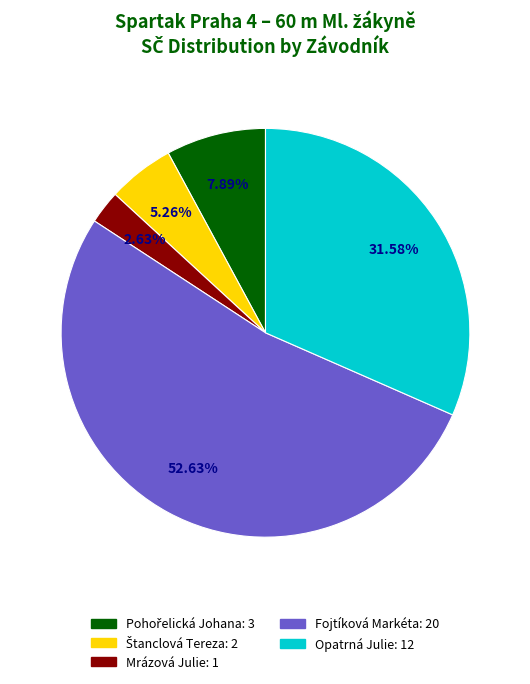

To the nearest percent, what percentage of the pie is Opatrná Julie?

32%